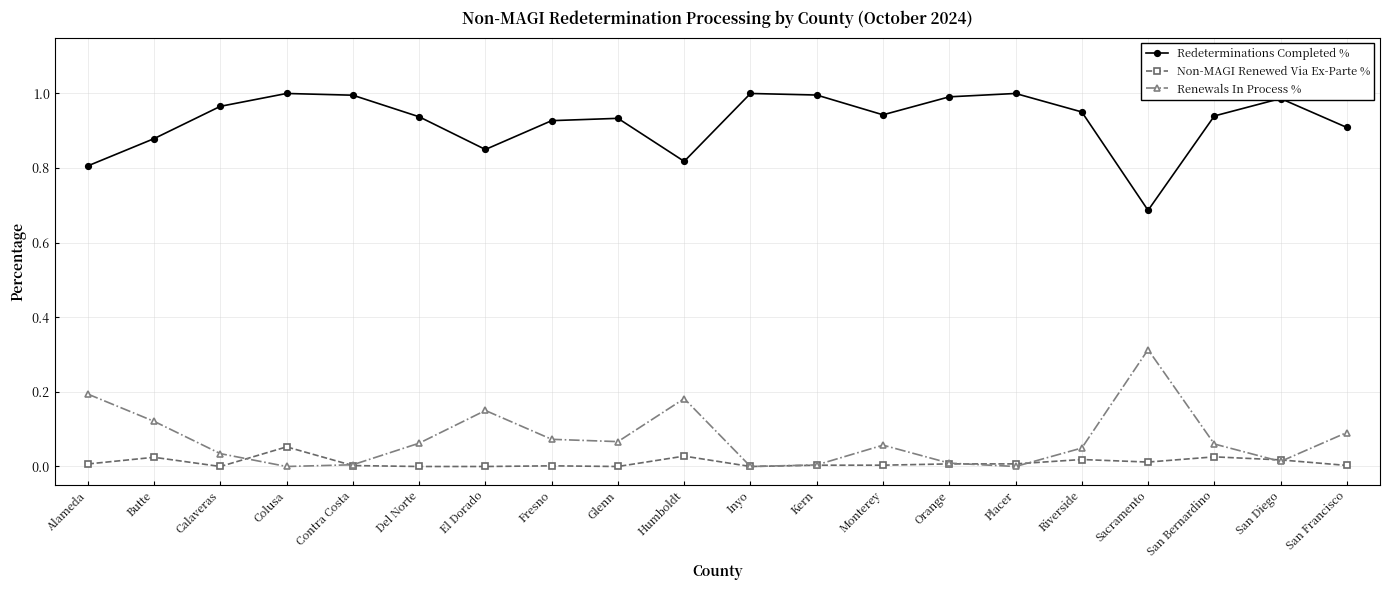

How many categories are shown in the chart?

20